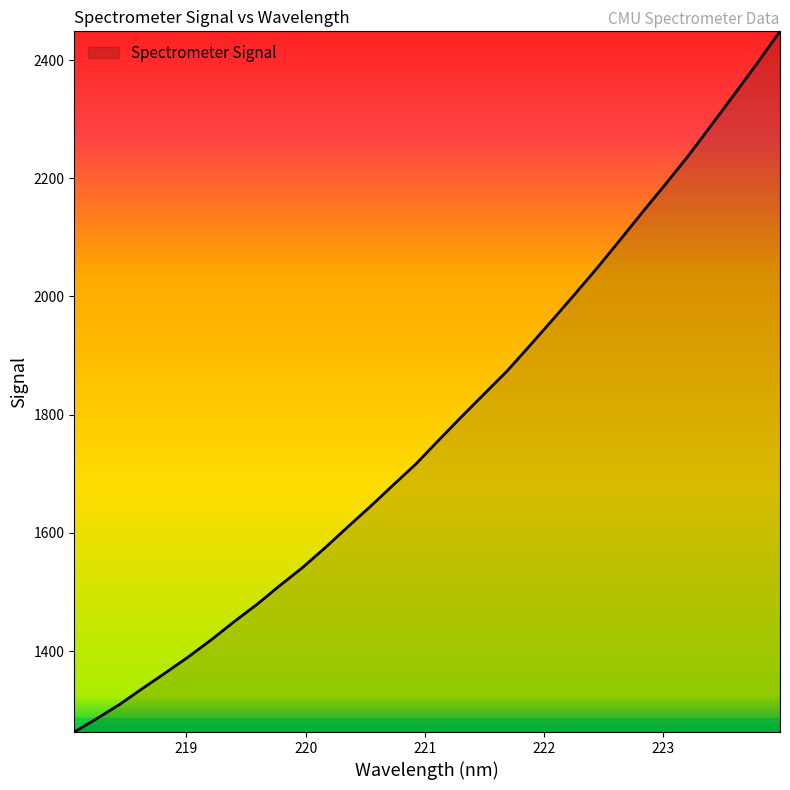

What is the difference between the maximum and minimum values?

1185.6